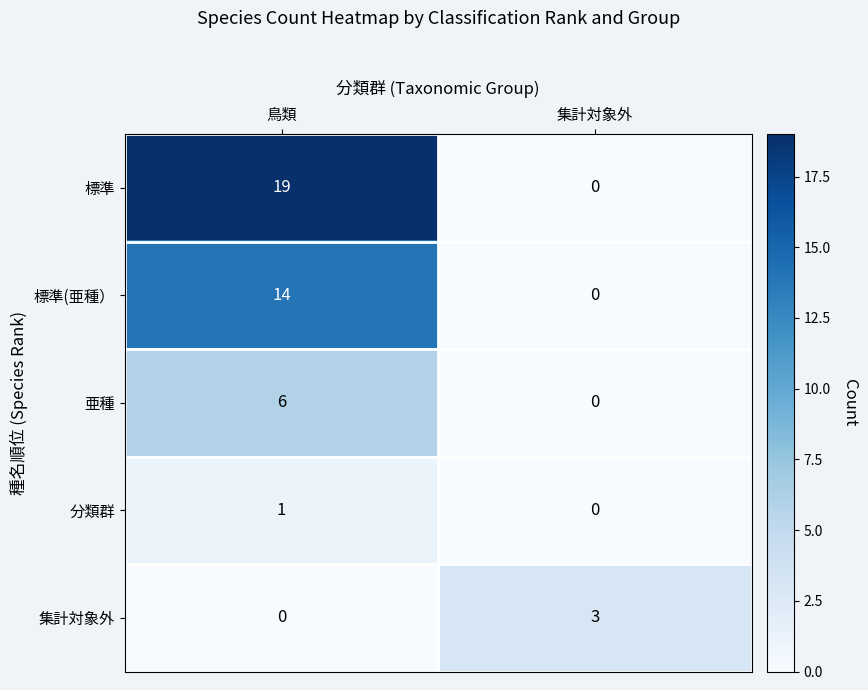

The 集計対象外 series shows 1 at 集計対象外. True or false?

False